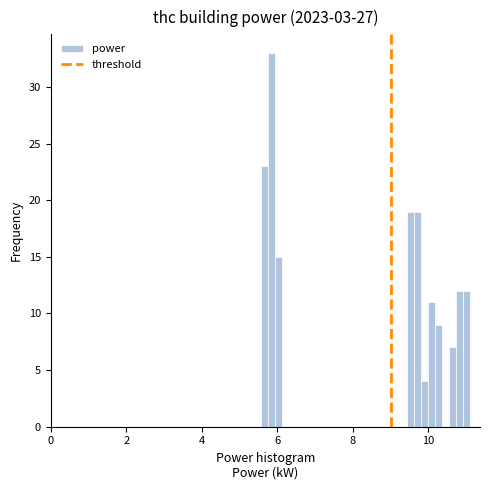

Read against the x-axis, roughly where is the centre of the tallest bar?

5.8